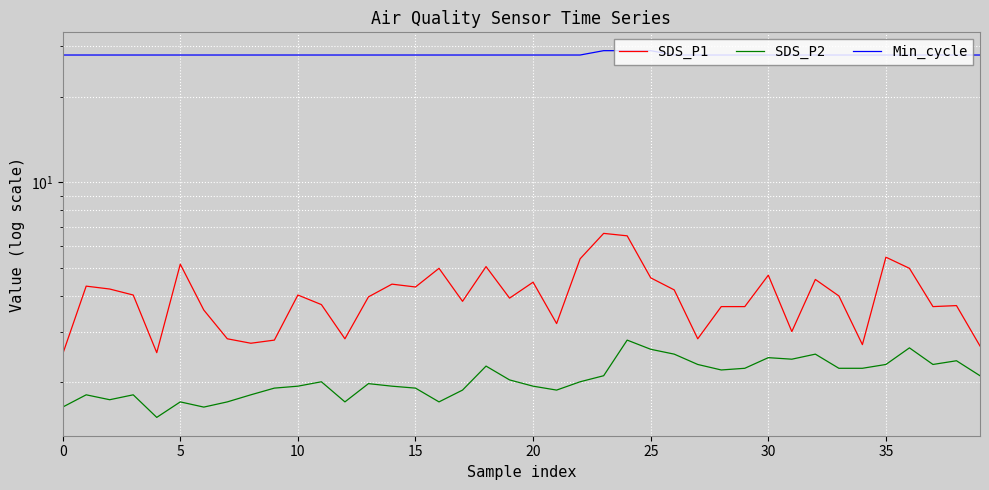

What is the total value across all series at 14?

34.3